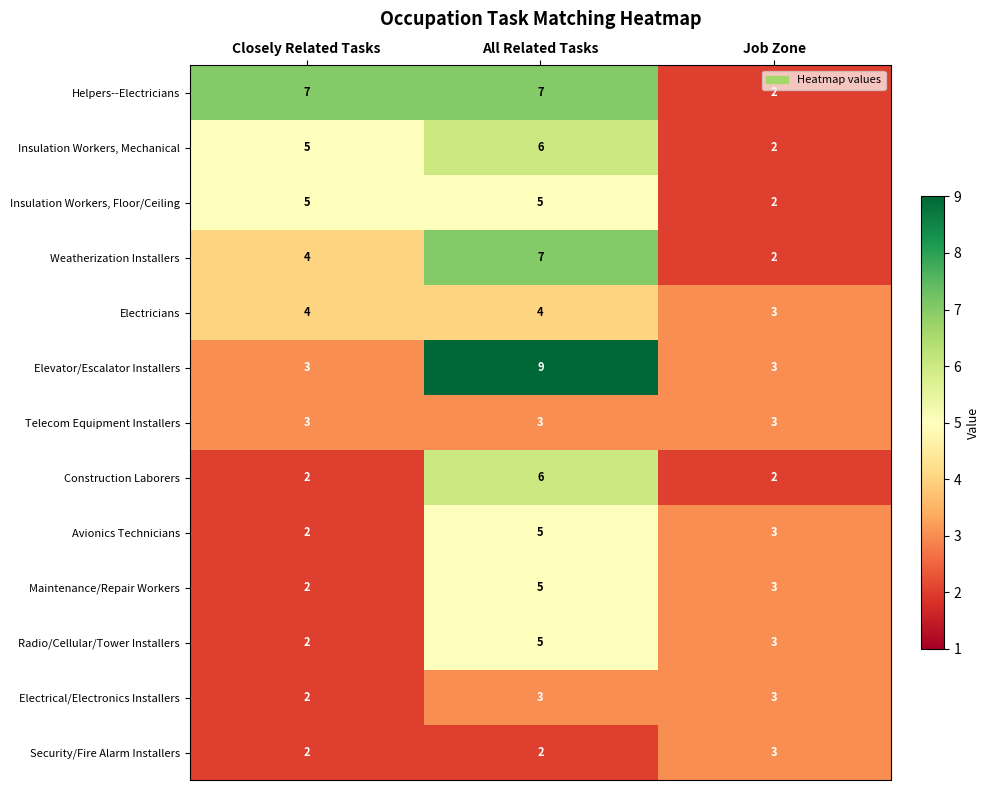

Is it true that Weatherization Installers equals 4 at Closely Related Tasks?

True